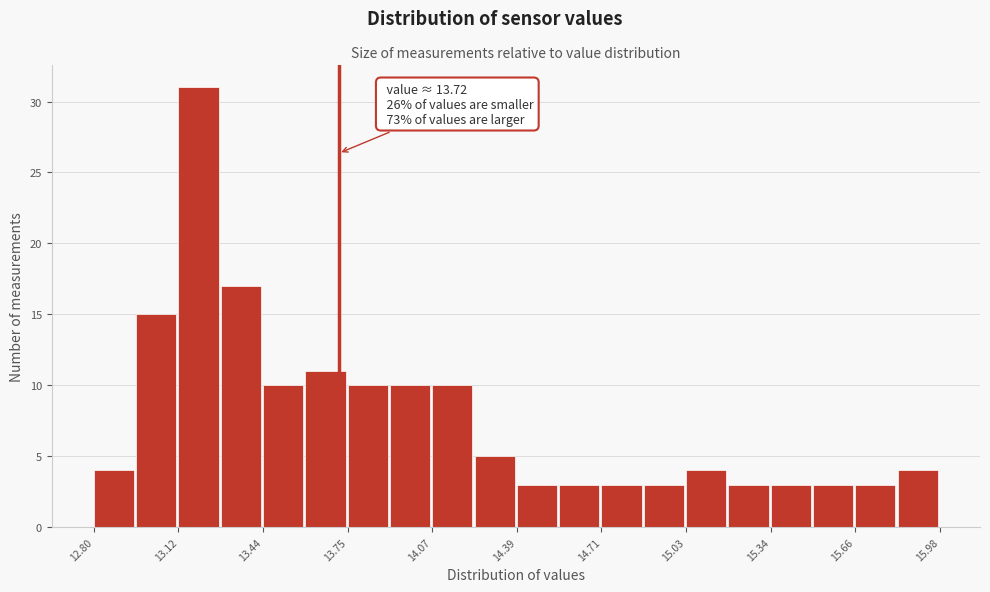

Around what value on the x-axis is the tallest bar? Give the approximate position of its centre, as read against the axis.

13.20